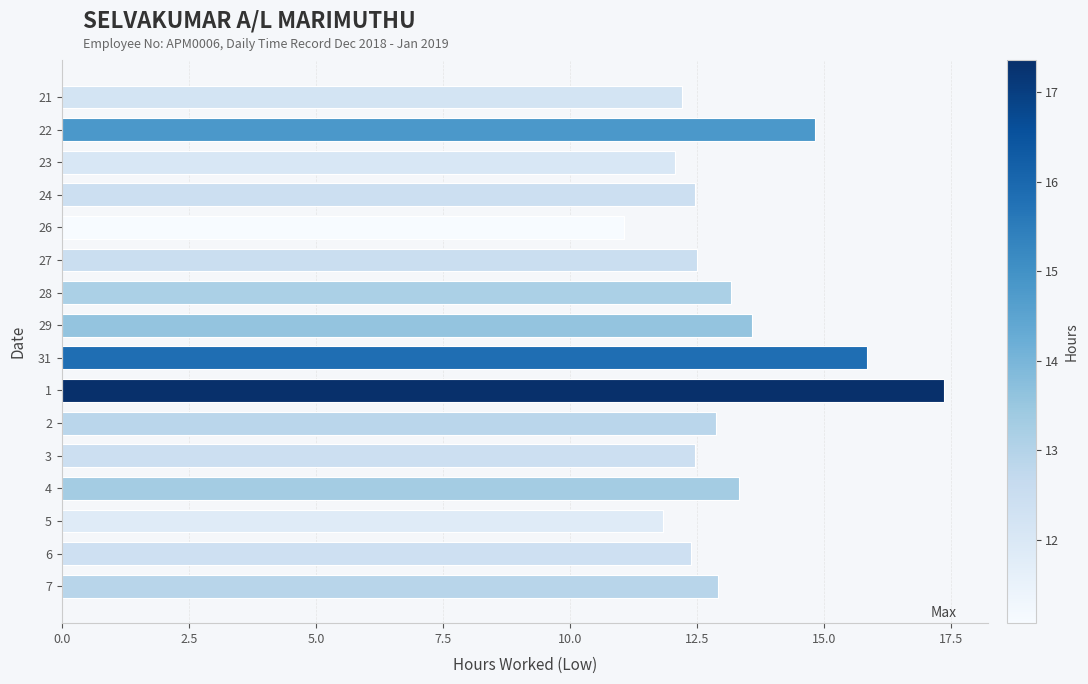

What is the value of the 15th bar from the top?

12.4